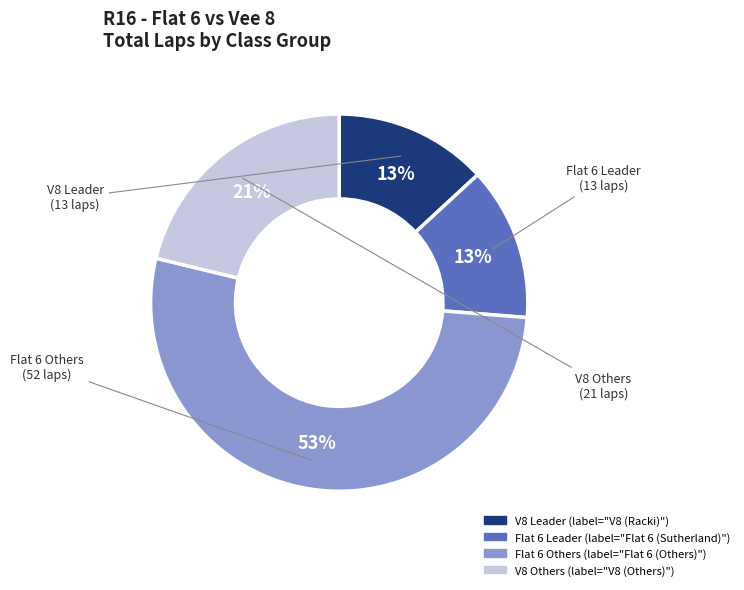

How many segments does this pie chart have?

4